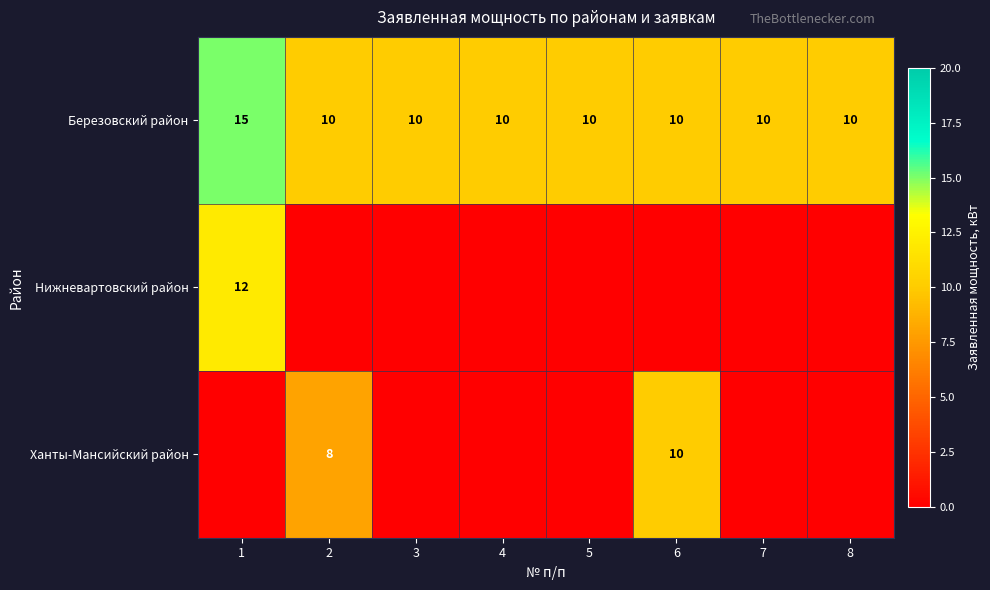

At which category is the sum across all series the highest?

1